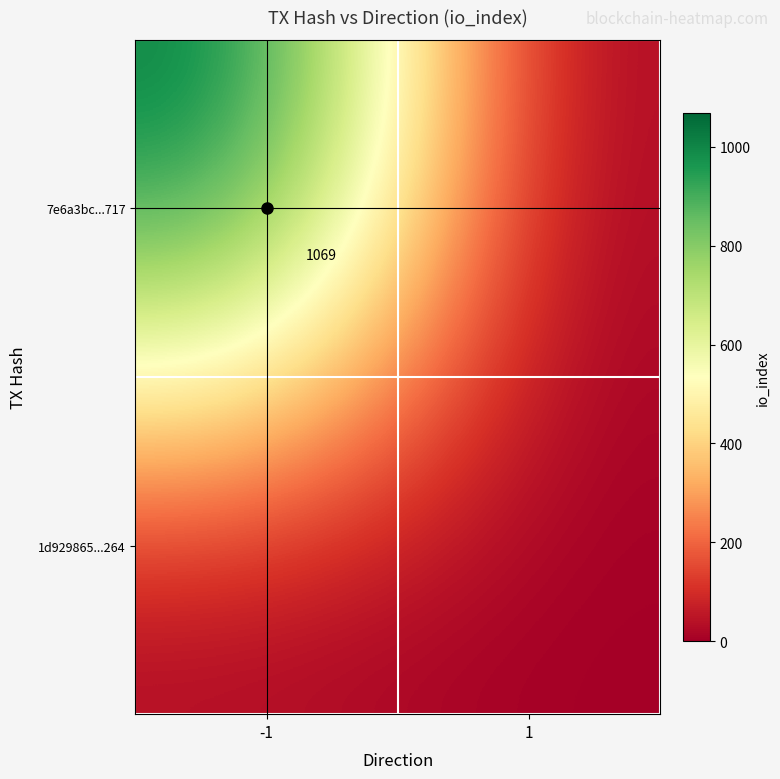

Rank the series by their maximum value, from highest to lowest.

7e6a3bc...717, 1d929865...264